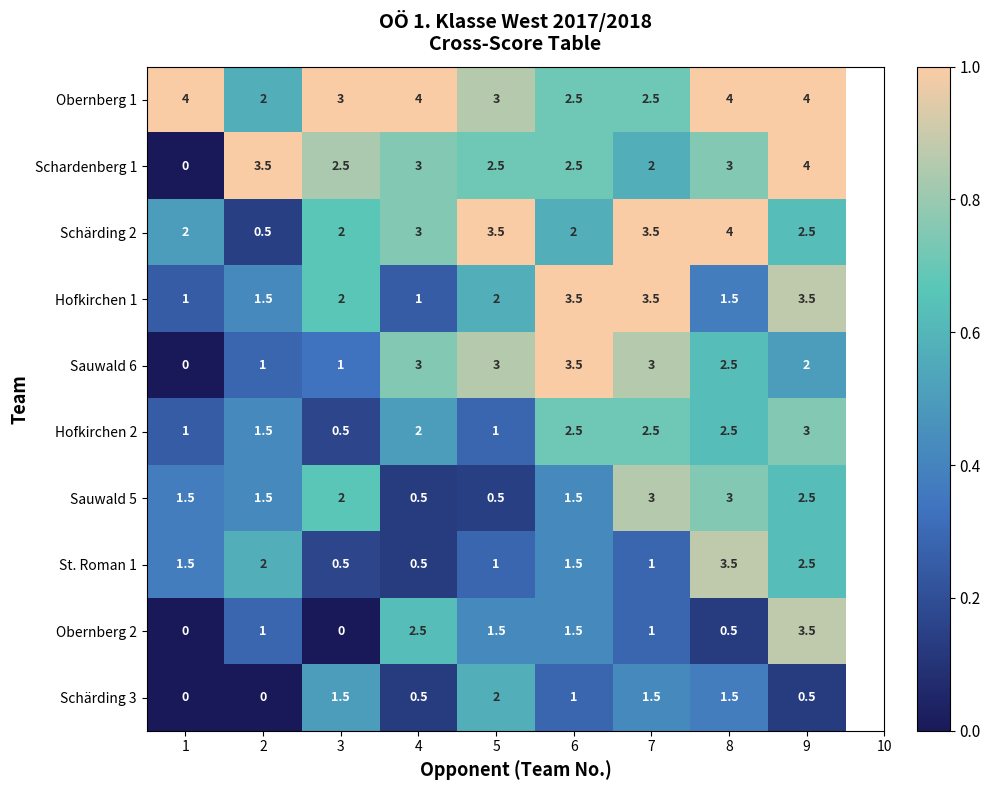

What is the sum of all Obernberg 2 values?

11.5